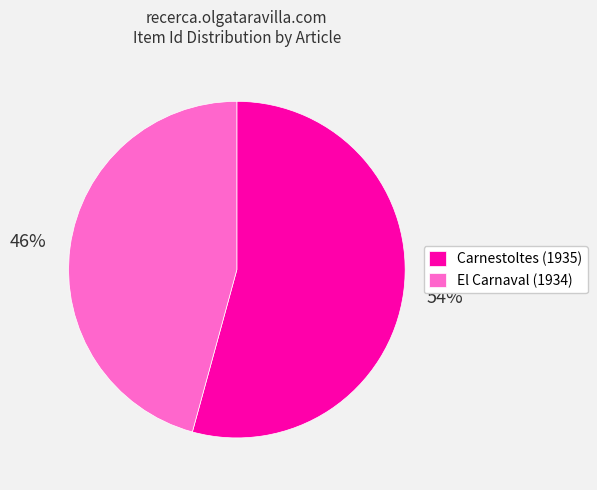

Combined, do El Carnaval (1934) and Carnestoltes (1935) account for over 50%?

Yes